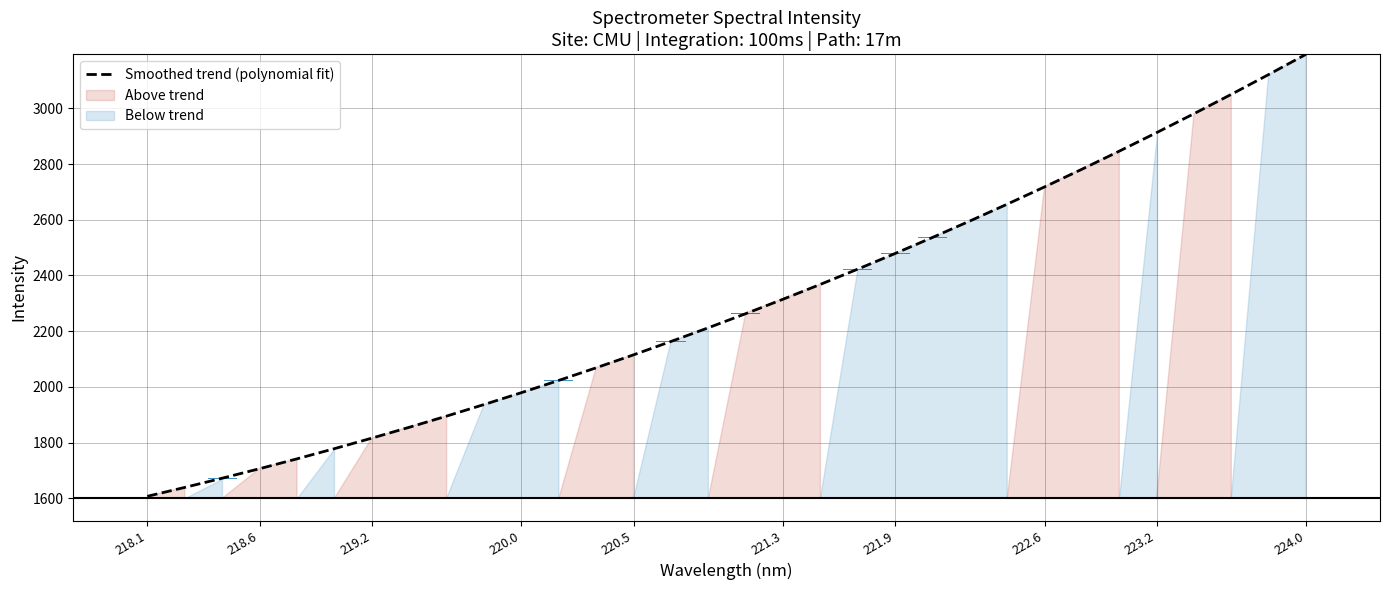

At which label does Smoothed trend (polynomial fit) reach its peak?

224.0